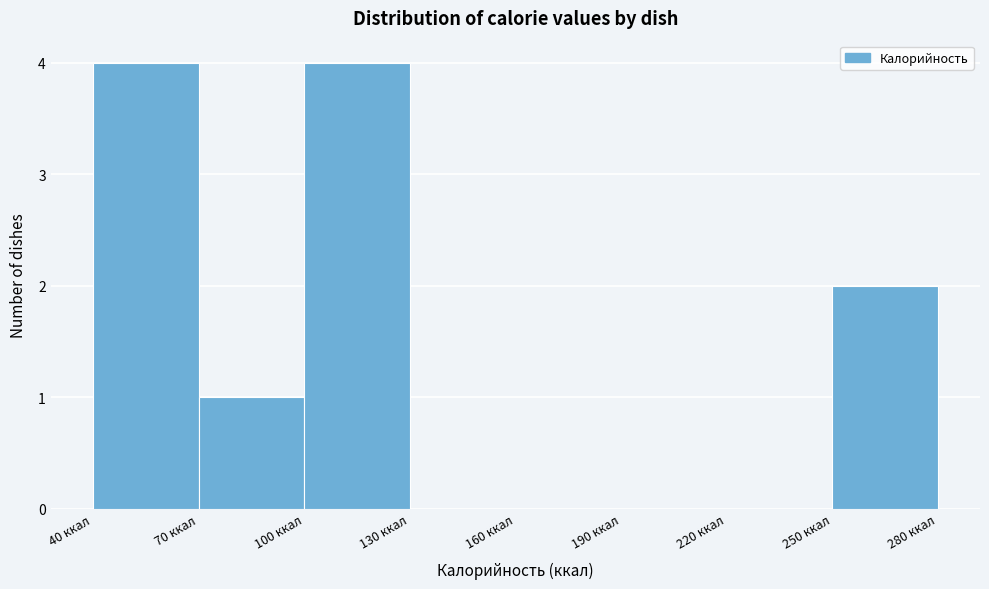

Reading left to right, transcribe this chart: for each bar, give the range it covers on the x-axis and its height. The values are not printed on the chart, so give them approximately, as read against the axis.

40 to 70: 4
70 to 100: 1
100 to 130: 4
130 to 160: 0
160 to 190: 0
190 to 220: 0
220 to 250: 0
250 to 280: 2